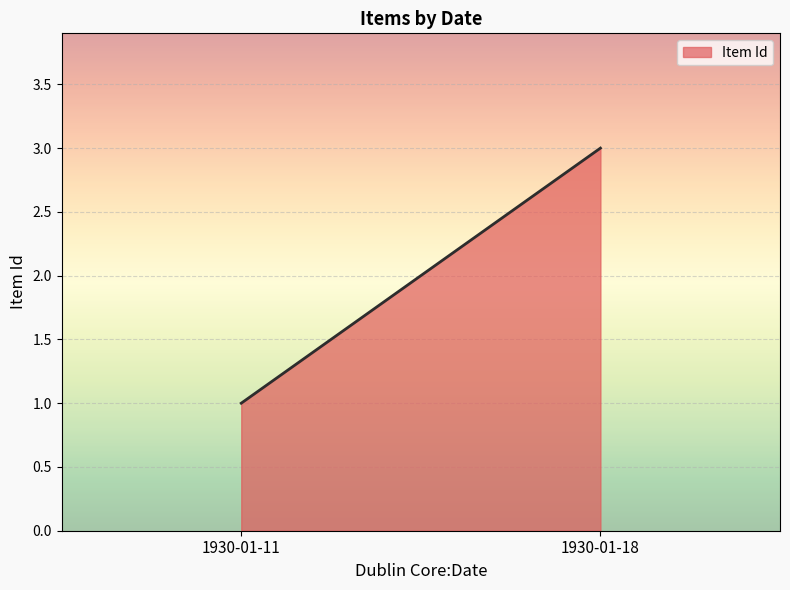

Which category has the highest value across all series?

1930-01-18